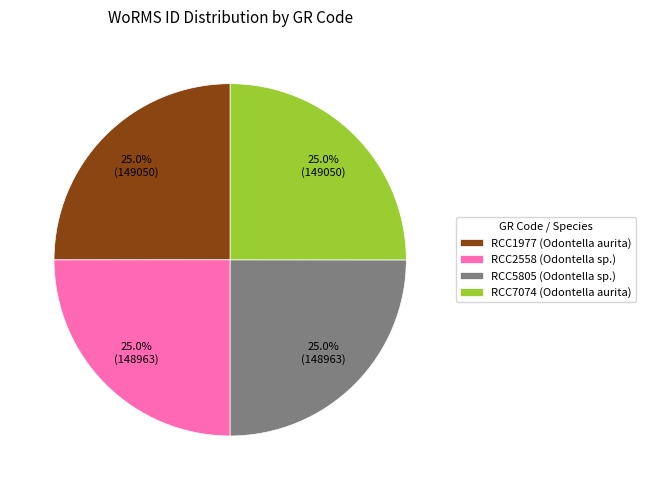

Is RCC1977 (Odontella aurita) the majority of the pie?

No